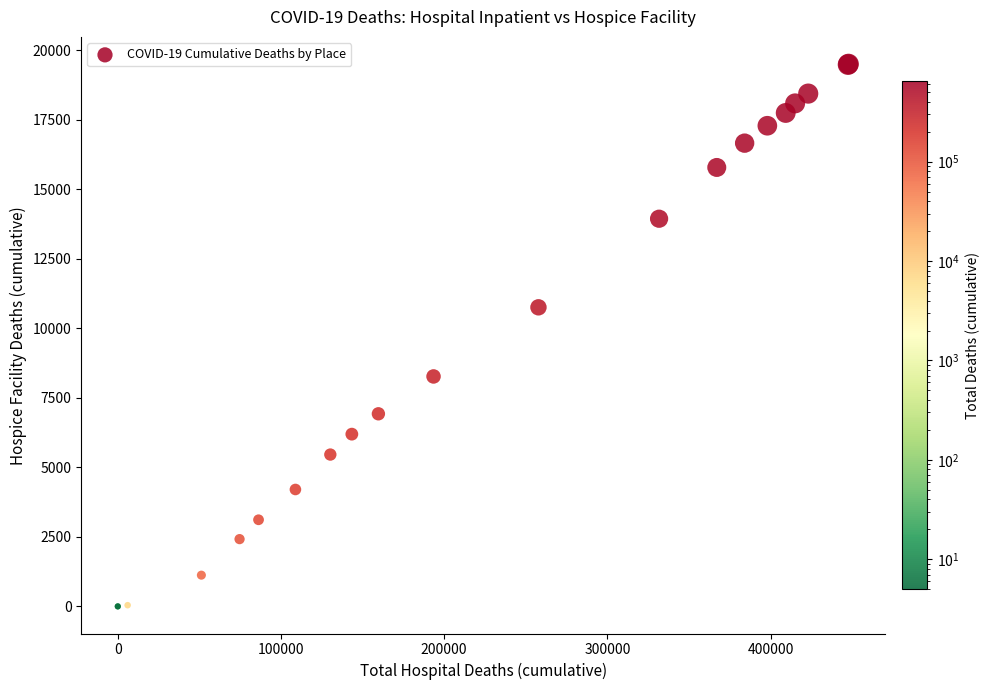

What Y value in the scatter plot is closest to 9752?

10755